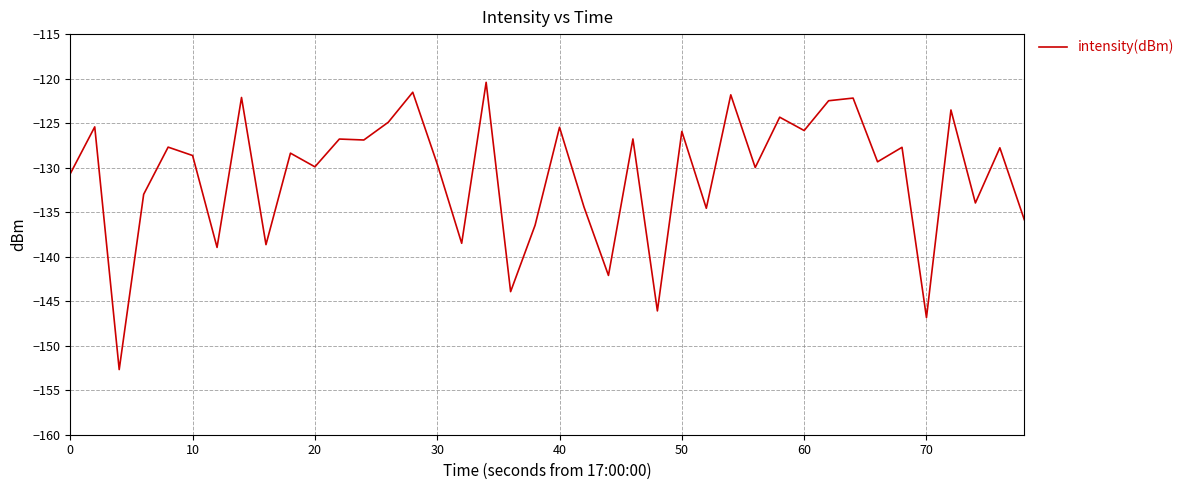

What is the smallest value displayed?

-152.7